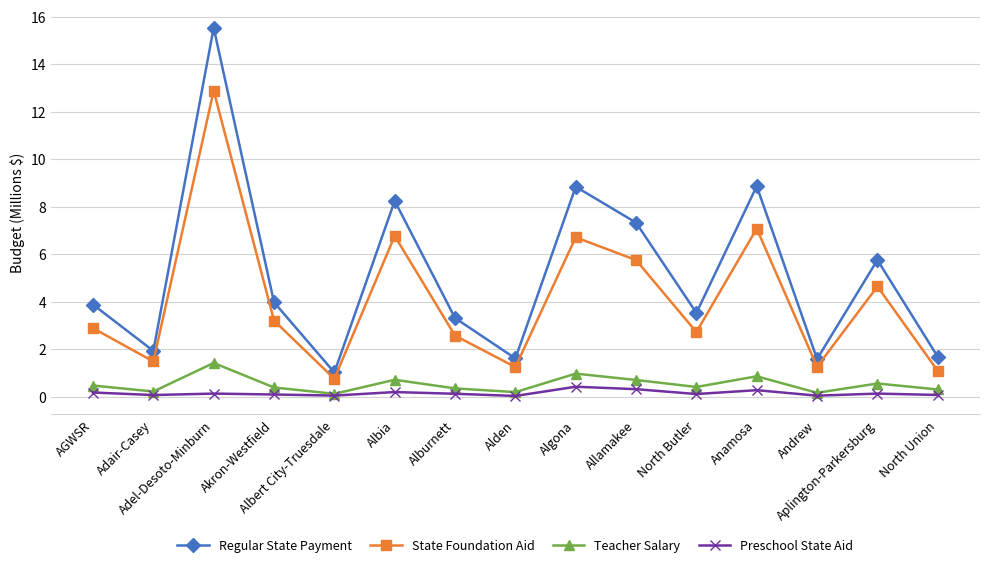

Does the chart display data point markers on the line(s)?

Yes